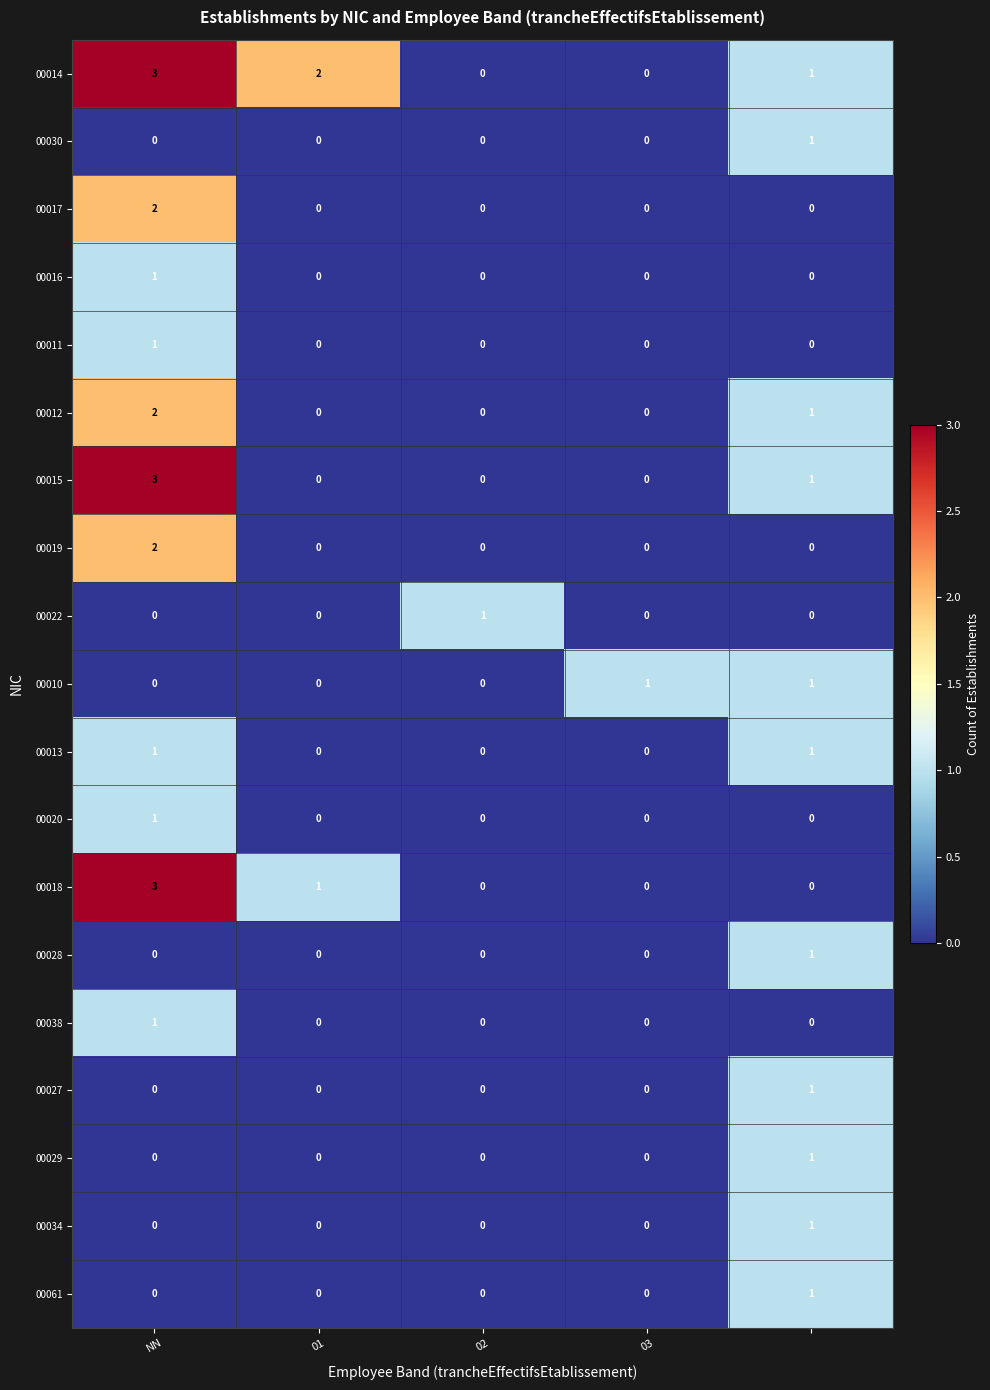

Count the 00028 values in the range 0 to 1.

5